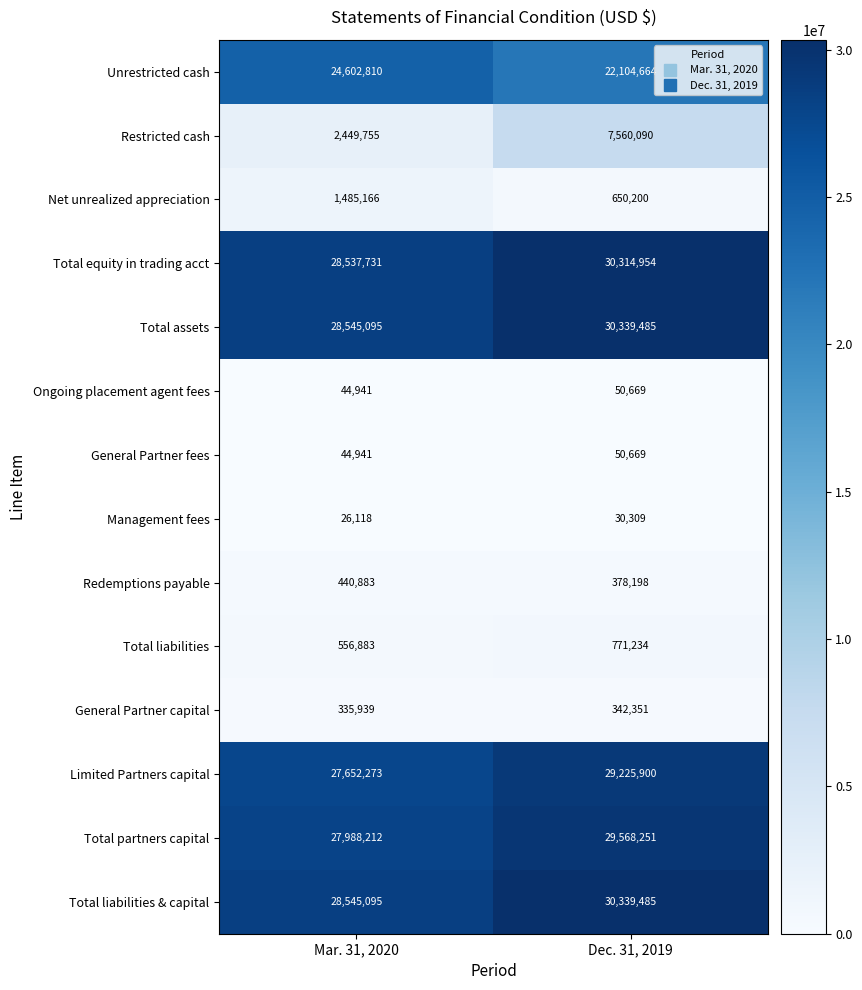

What is the sum of all Unrestricted cash values?

46707474